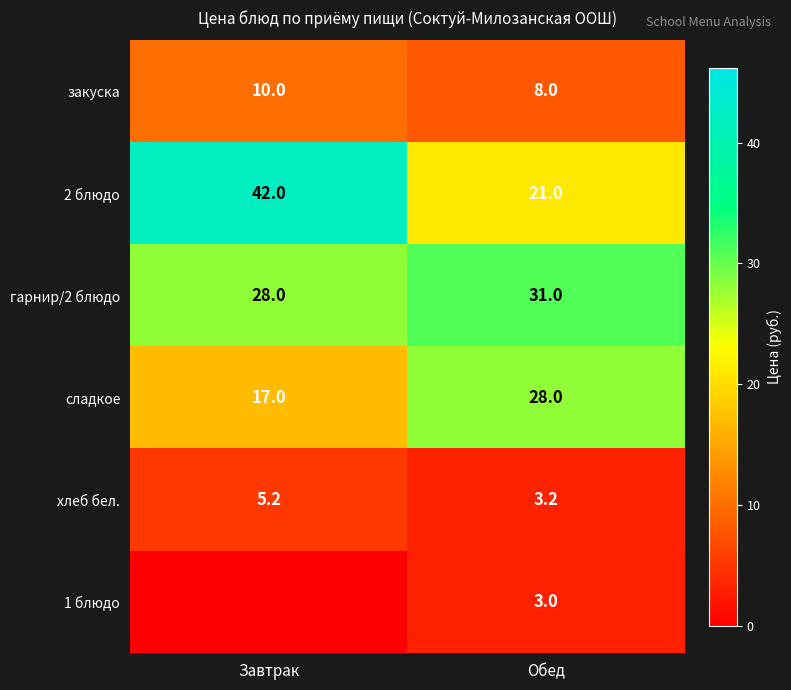

What is the sum of the гарнир/2 блюдо values at Обед and Завтрак?

59.0